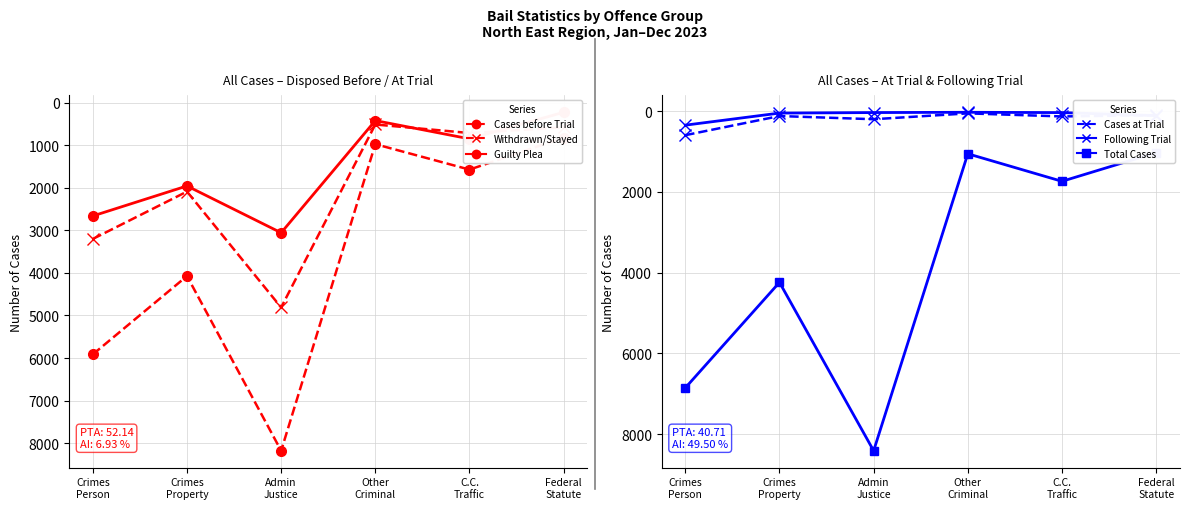

What is the sum of all Cases Disposed Following Trial values?

593